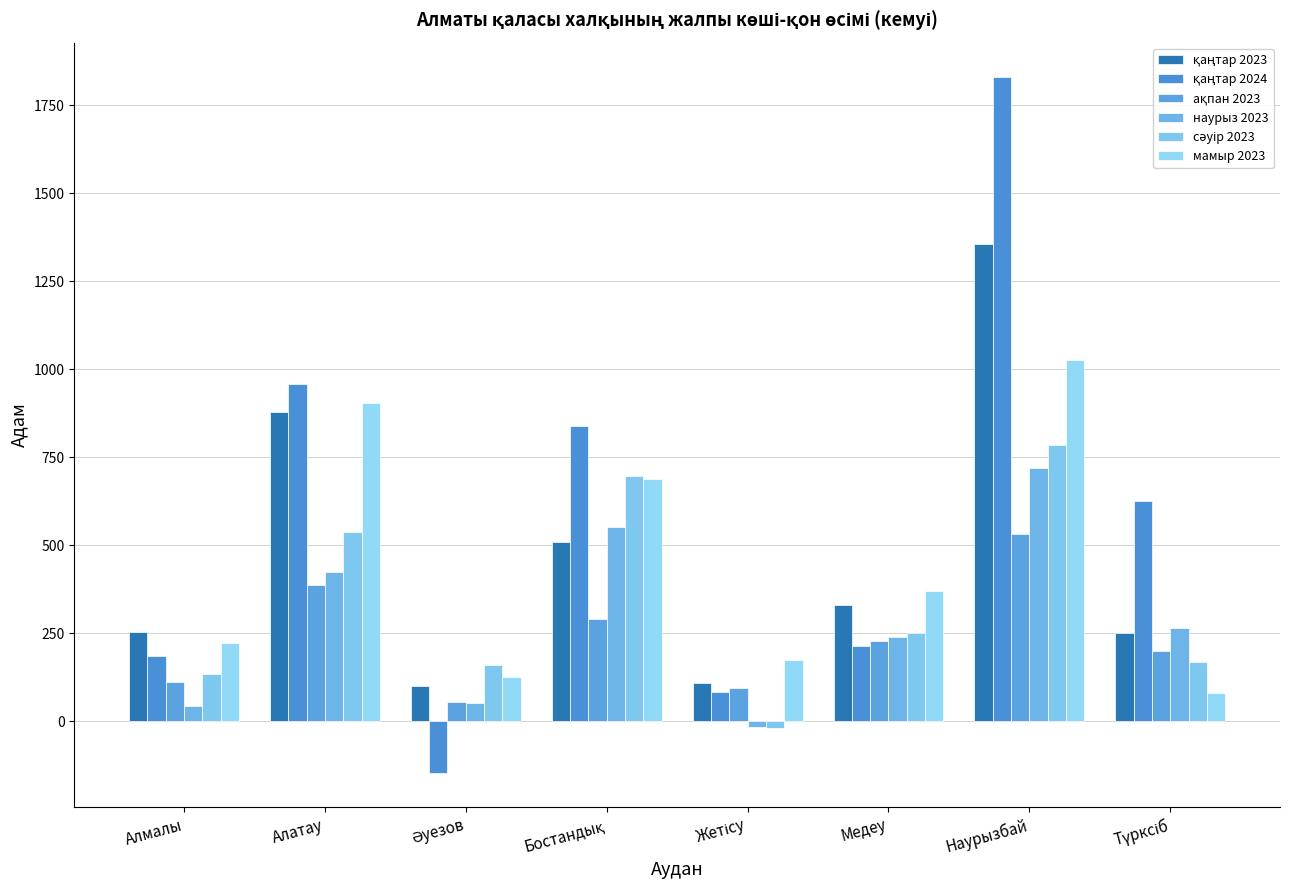

What is the spread (max minus min) of values at Жетісу?

192